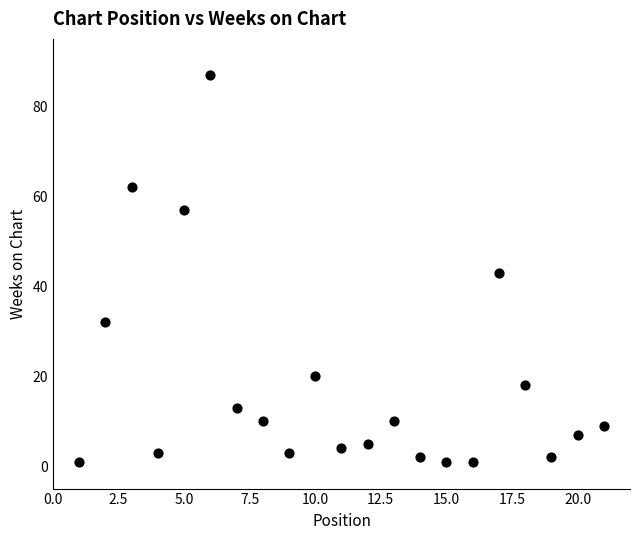

What is the range of Y values (max minus min)?

86